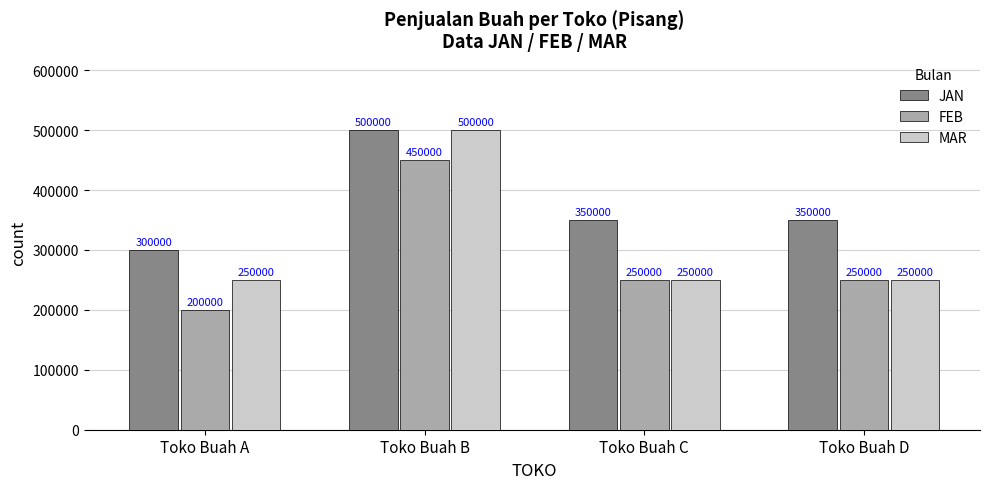

What is the smallest value displayed?

200000